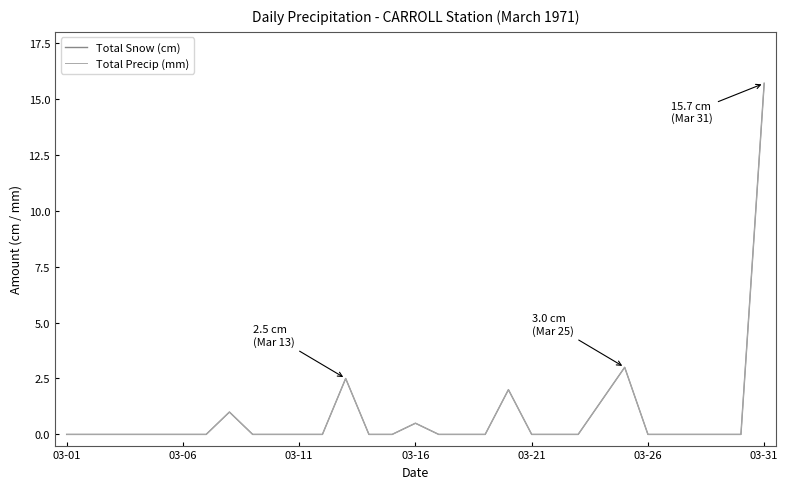

True or false: Total Snow (cm) and Total Precip (mm) cross at least once.

False